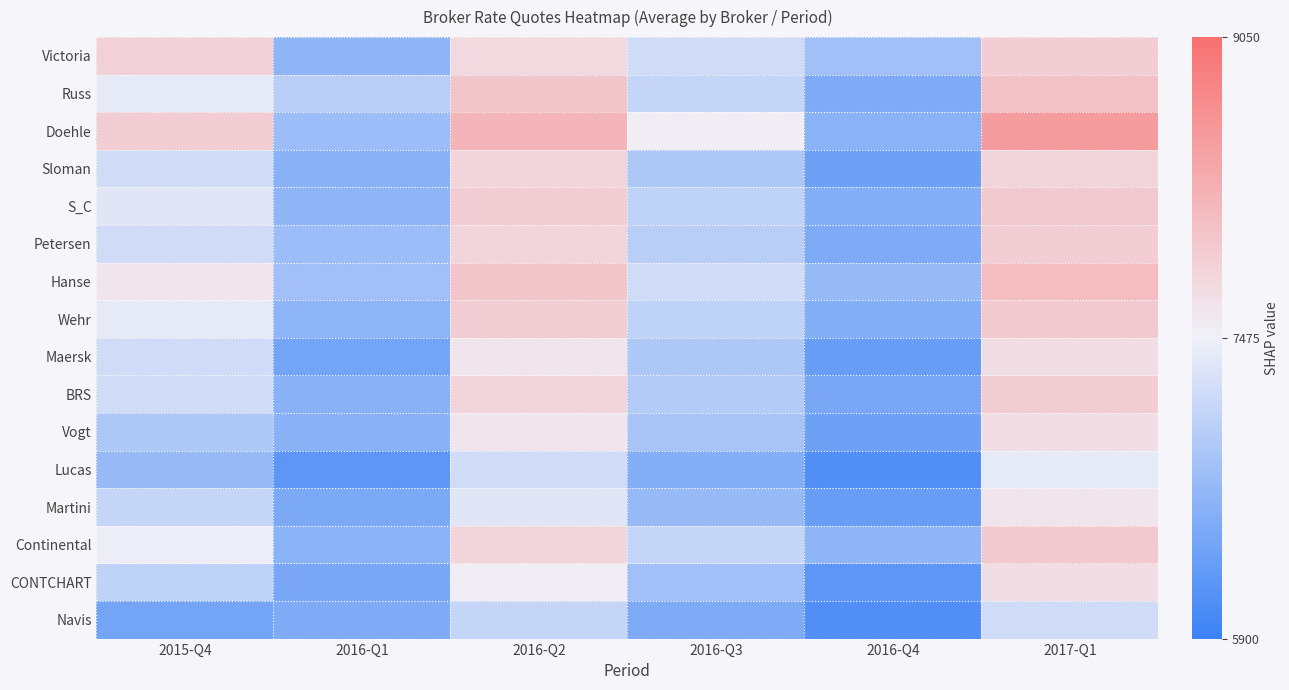

Reading right to left, list all the values displayed in this chart.

Victoria: 2017-Q1=7900	2016-Q4=6800	2016-Q3=7200	2016-Q2=7750	2016-Q1=6650	2015-Q4=7850
Russ: 2017-Q1=8050	2016-Q4=6500	2016-Q3=7100	2016-Q2=8000	2016-Q1=7000	2015-Q4=7400
Doehle: 2017-Q1=8500	2016-Q4=6600	2016-Q3=7500	2016-Q2=8200	2016-Q1=6750	2015-Q4=7900
Sloman: 2017-Q1=7800	2016-Q4=6350	2016-Q3=6900	2016-Q2=7800	2016-Q1=6580	2015-Q4=7200
S_C: 2017-Q1=7950	2016-Q4=6550	2016-Q3=7050	2016-Q2=7900	2016-Q1=6650	2015-Q4=7350
Petersen: 2017-Q1=7900	2016-Q4=6500	2016-Q3=7000	2016-Q2=7800	2016-Q1=6750	2015-Q4=7200
Hanse: 2017-Q1=8100	2016-Q4=6700	2016-Q3=7200	2016-Q2=8000	2016-Q1=6800	2015-Q4=7600
Wehr: 2017-Q1=7950	2016-Q4=6550	2016-Q3=7050	2016-Q2=7900	2016-Q1=6620	2015-Q4=7400
Maersk: 2017-Q1=7700	2016-Q4=6300	2016-Q3=6900	2016-Q2=7600	2016-Q1=6400	2015-Q4=7200
BRS: 2017-Q1=7900	2016-Q4=6450	2016-Q3=6950	2016-Q2=7800	2016-Q1=6580	2015-Q4=7200
Vogt: 2017-Q1=7700	2016-Q4=6350	2016-Q3=6850	2016-Q2=7600	2016-Q1=6580	2015-Q4=6900
Lucas: 2017-Q1=7400	2016-Q4=6100	2016-Q3=6550	2016-Q2=7200	2016-Q1=6200	2015-Q4=6700
Martini: 2017-Q1=7600	2016-Q4=6300	2016-Q3=6700	2016-Q2=7350	2016-Q1=6470	2015-Q4=7100
Continental: 2017-Q1=7950	2016-Q4=6650	2016-Q3=7100	2016-Q2=7800	2016-Q1=6600	2015-Q4=7450
CONTCHART: 2017-Q1=7700	2016-Q4=6200	2016-Q3=6800	2016-Q2=7500	2016-Q1=6450	2015-Q4=7050
Navis: 2017-Q1=7200	2016-Q4=6100	2016-Q3=6500	2016-Q2=7100	2016-Q1=6500	2015-Q4=6400